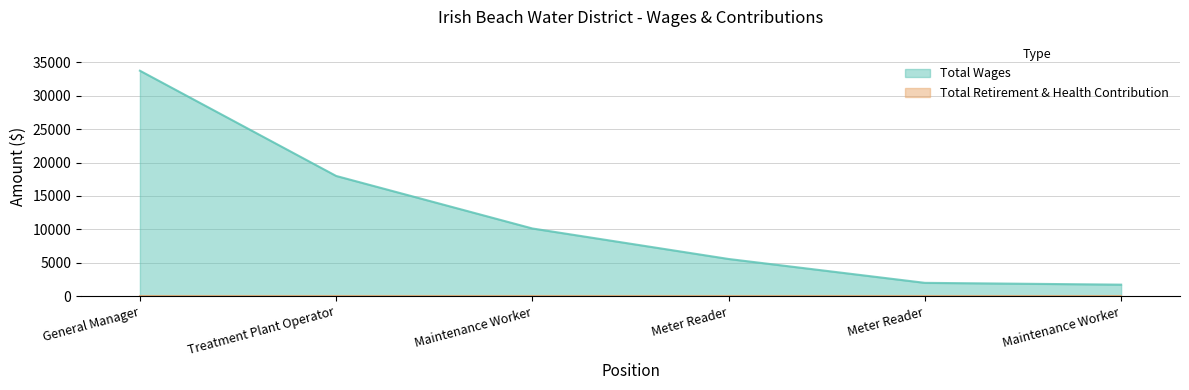

List the labels in order of value, smallest first.

Maintenance Worker, Meter Reader, Meter Reader, Maintenance Worker, Treatment Plant Operator, General Manager